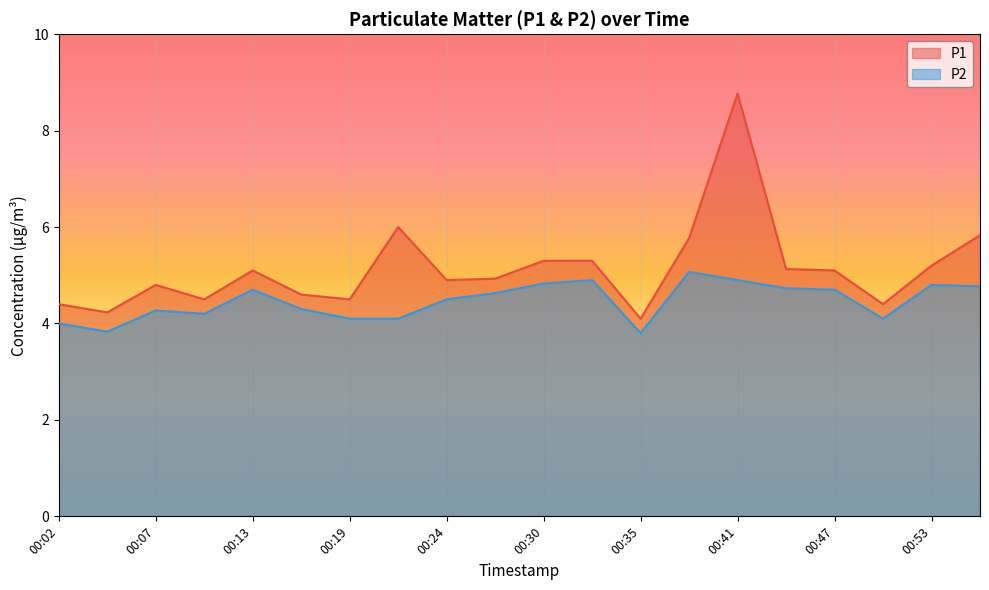

What is the value of the P1 point at the 3rd from the left?

4.8